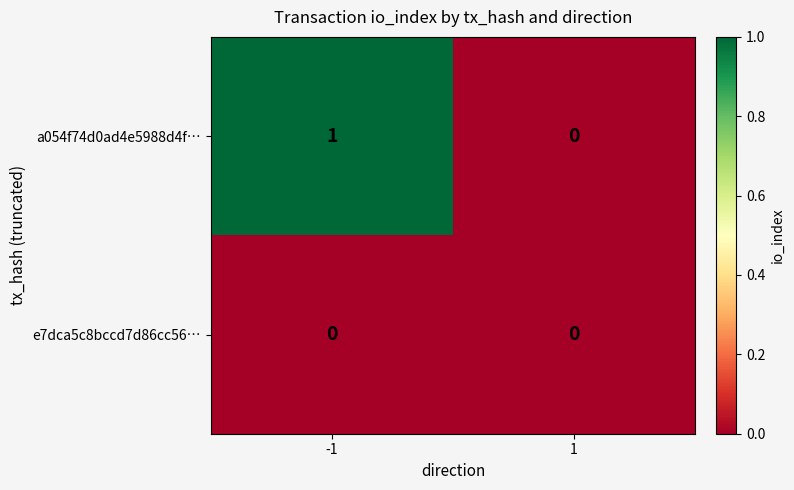

Reading left to right, extract all data points from this chart.

a054f74d0ad4e5988d4f…: -1=1	1=0
e7dca5c8bccd7d86cc56…: -1=0	1=0